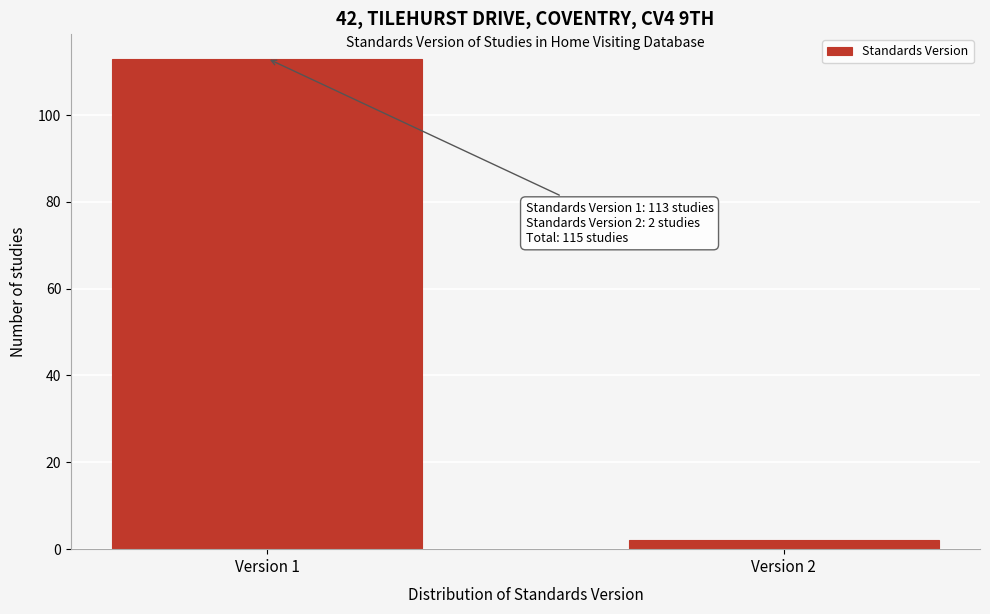

Reading left to right, list all the values displayed in this chart.

113	2